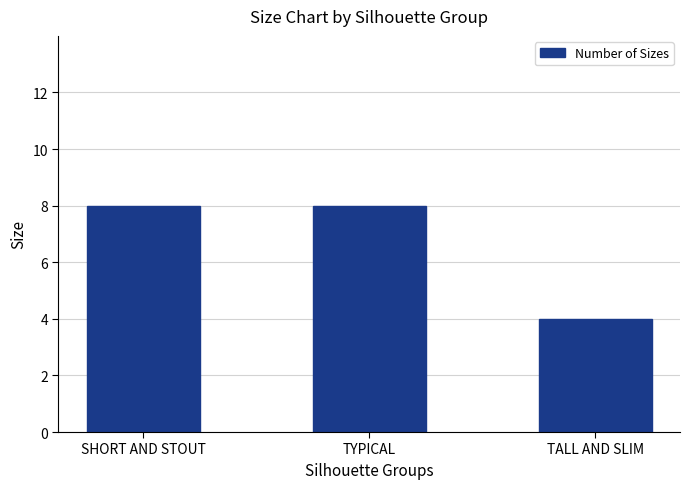

What is the difference between the maximum and minimum values?

4